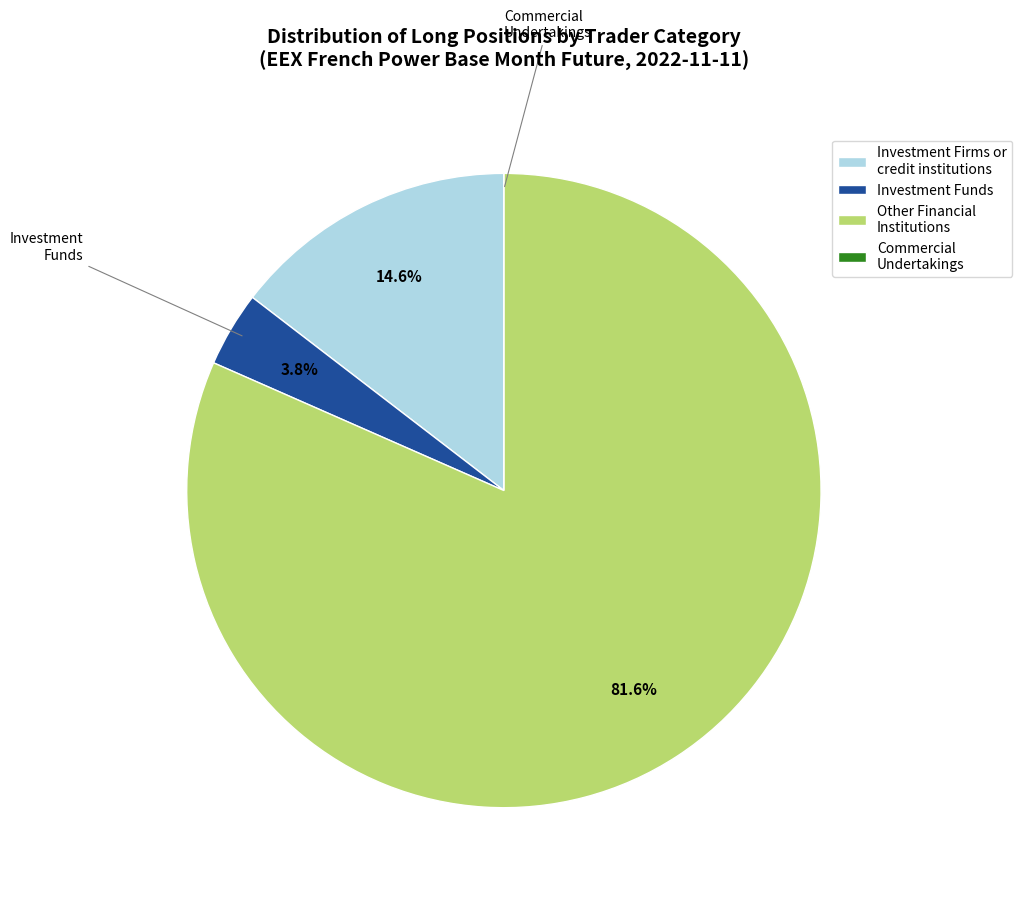

What is the majority slice?

Other Financial Institutions